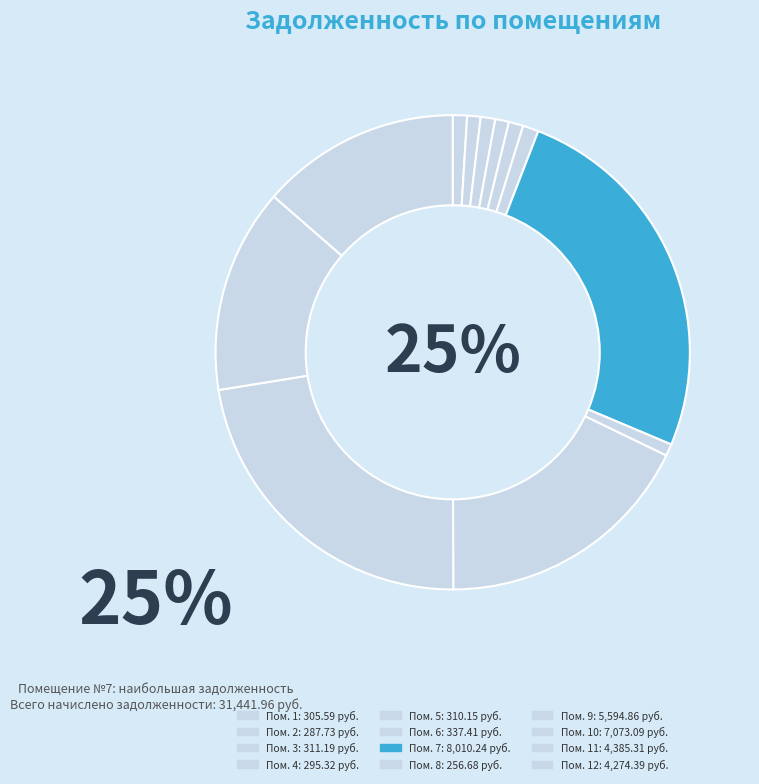

What is the smallest slice in the pie chart?

8